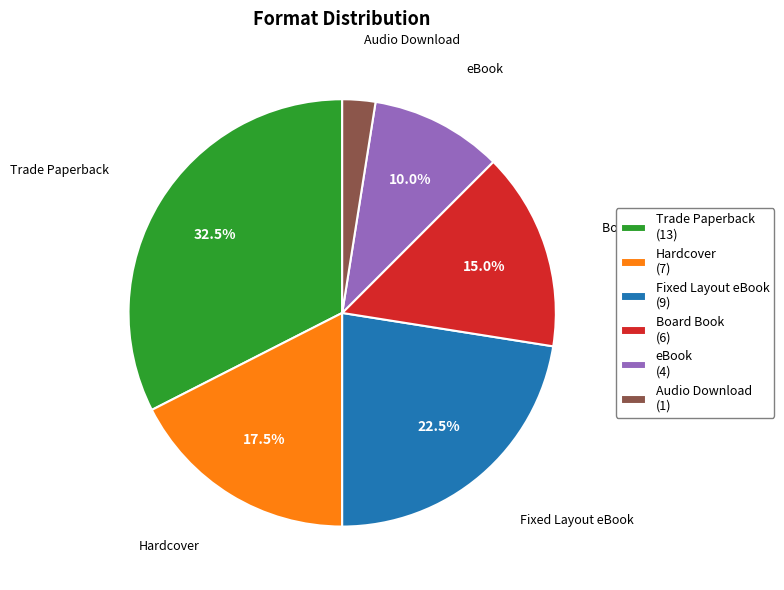

Between Audio Download and Hardcover, which is larger?

Hardcover